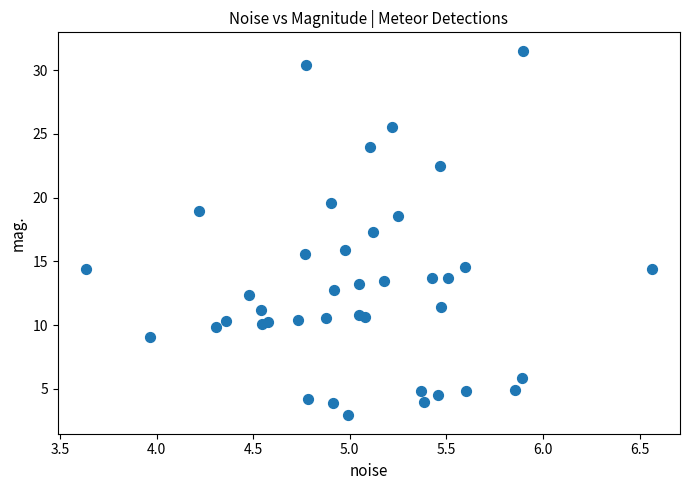

What Y value in the scatter plot is closest to 17?

17.3